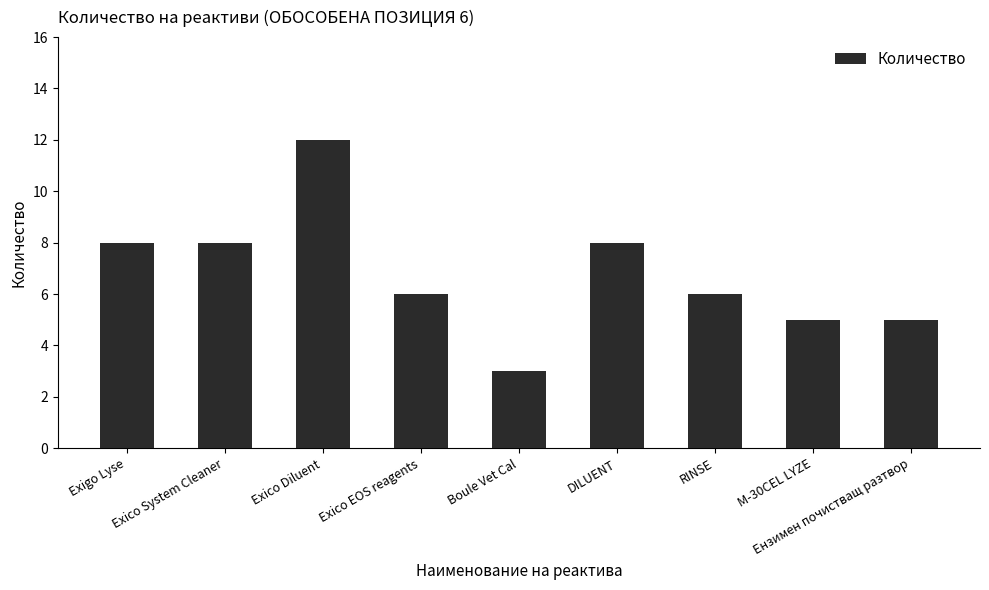

The chart shows a value of 12 at Exico Diluent. True or false?

True